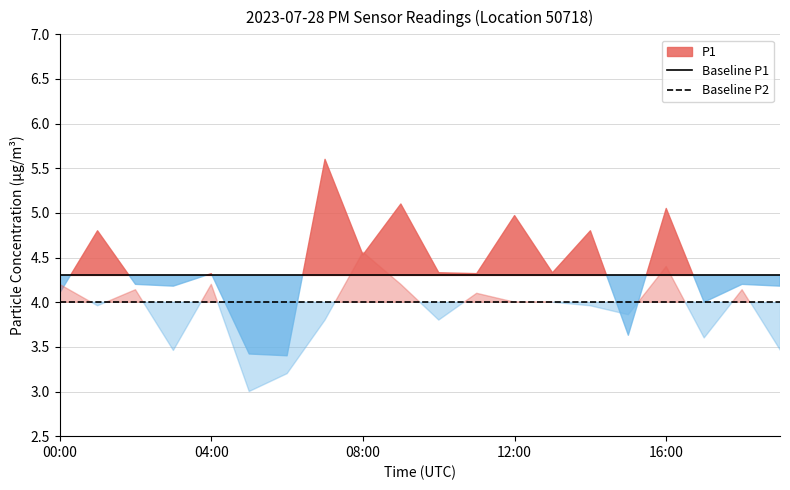

The Baseline P2 series shows 6.2 at 08:00. True or false?

False